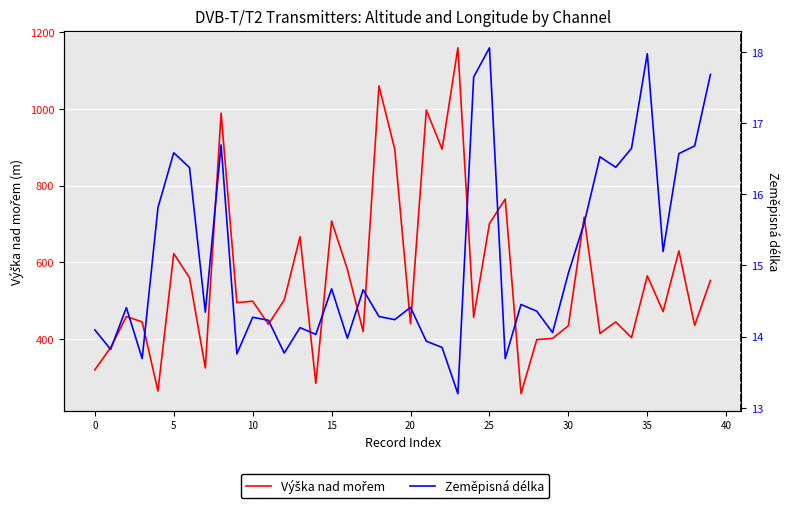

How many data points in Zeměpisná délka are less than 14?

9